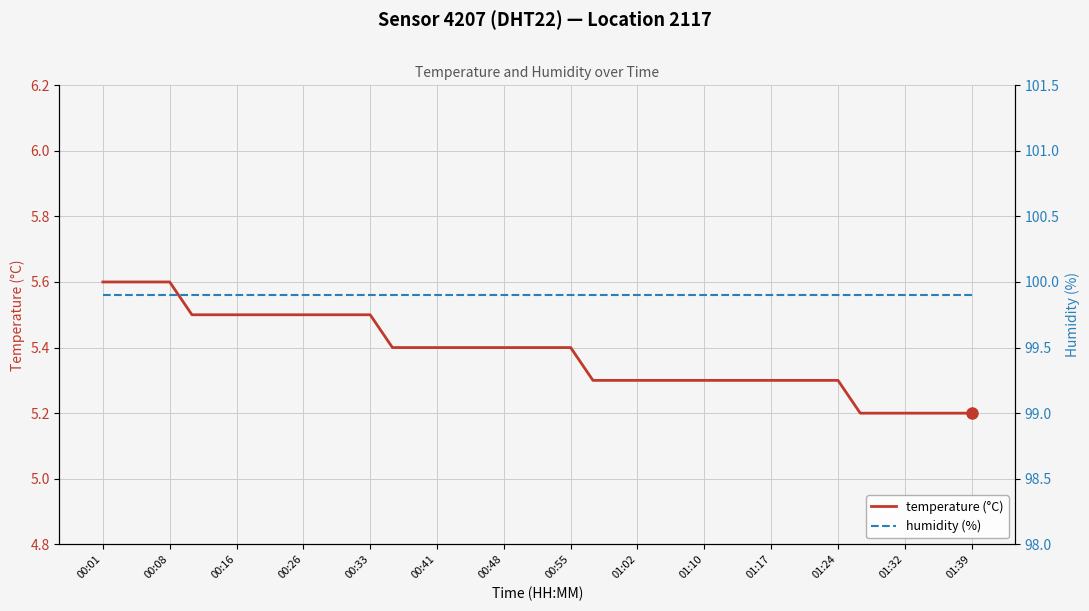

What is the maximum value for temperature (°C)?

5.6